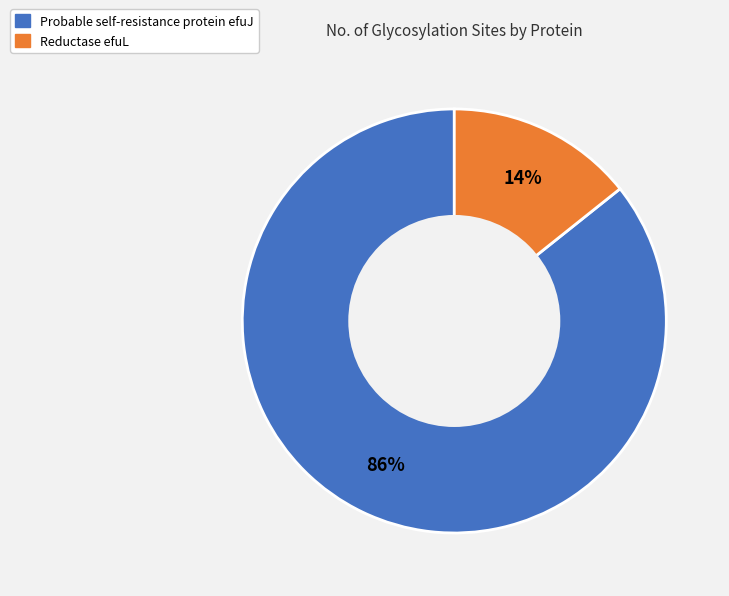

To the nearest percent, what percentage of the pie is Probable self-resistance protein efuJ?

86%